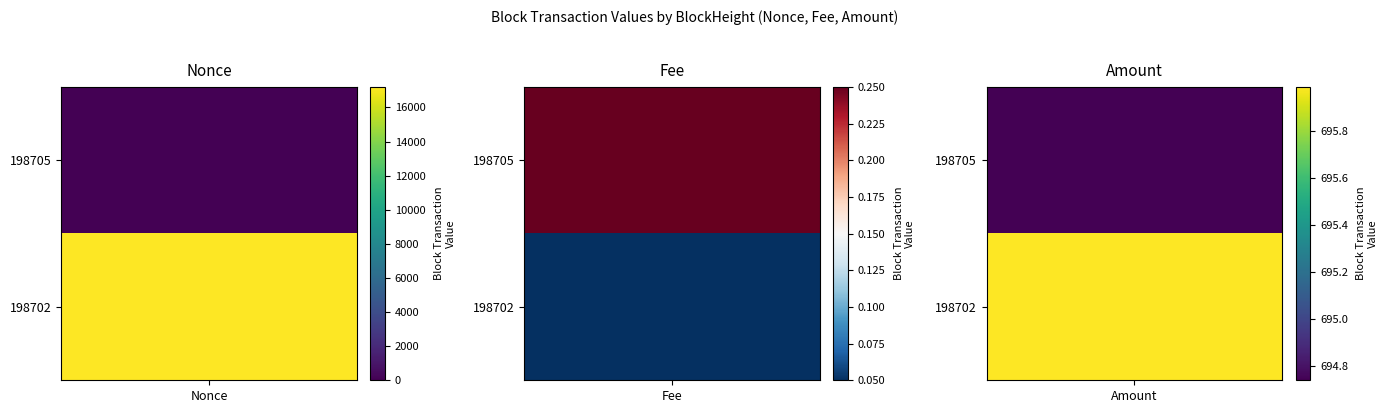

At which label does 198702 reach its peak?

Nonce